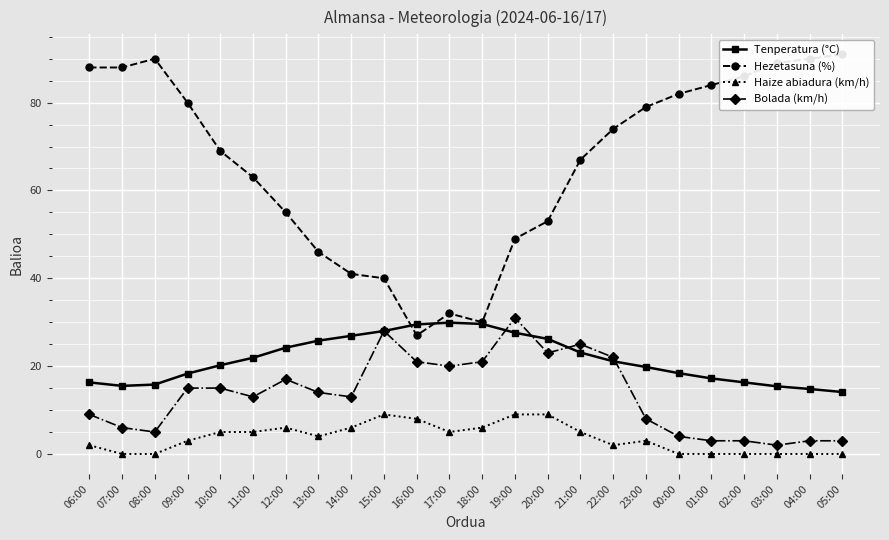

Count the Haize abiadura (km/h) values in the range 0 to 6.

20